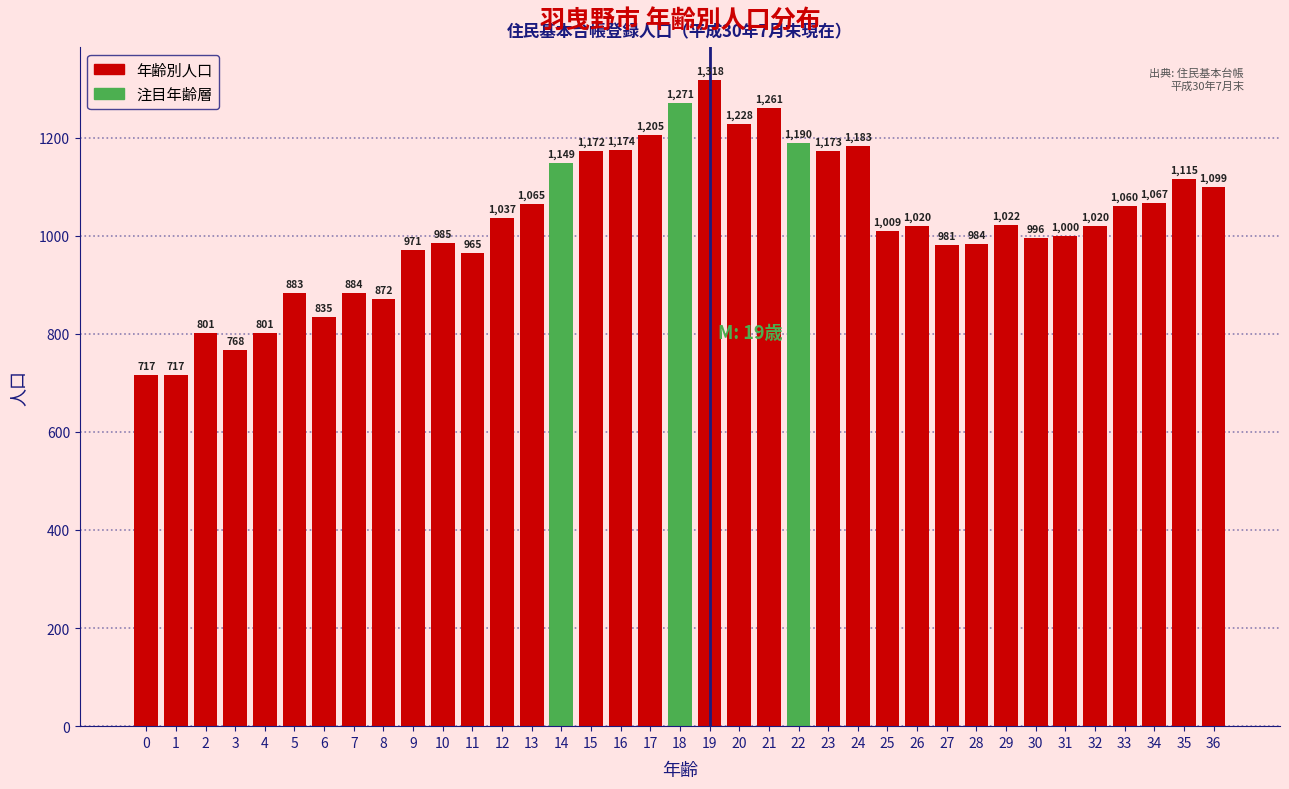

Reading left to right, what are all the values shown in this chart?

0=717	1=717	2=801	3=768	4=801	5=883	6=835	7=884	8=872	9=971	10=985	11=965	12=1037	13=1065	14=1149	15=1172	16=1174	17=1205	18=1271	19=1318	20=1228	21=1261	22=1190	23=1173	24=1183	25=1009	26=1020	27=981	28=984	29=1022	30=996	31=1000	32=1020	33=1060	34=1067	35=1115	36=1099